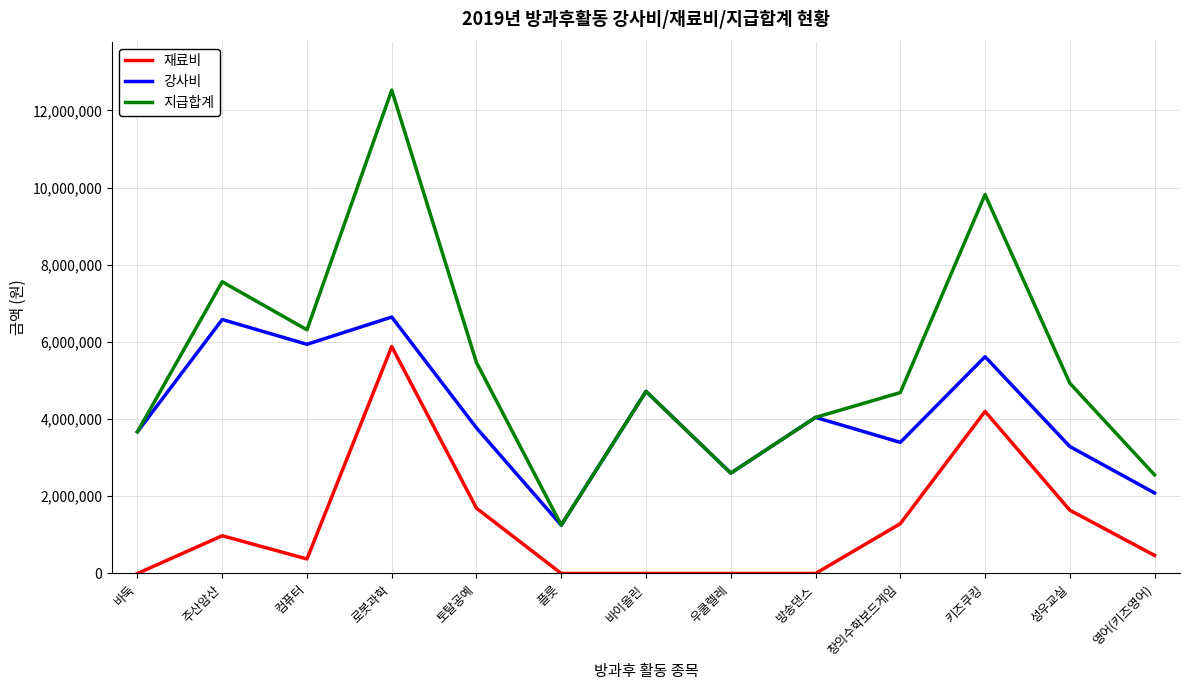

Rank the series by their average value, from lowest to highest.

재료비, 강사비, 지급합계